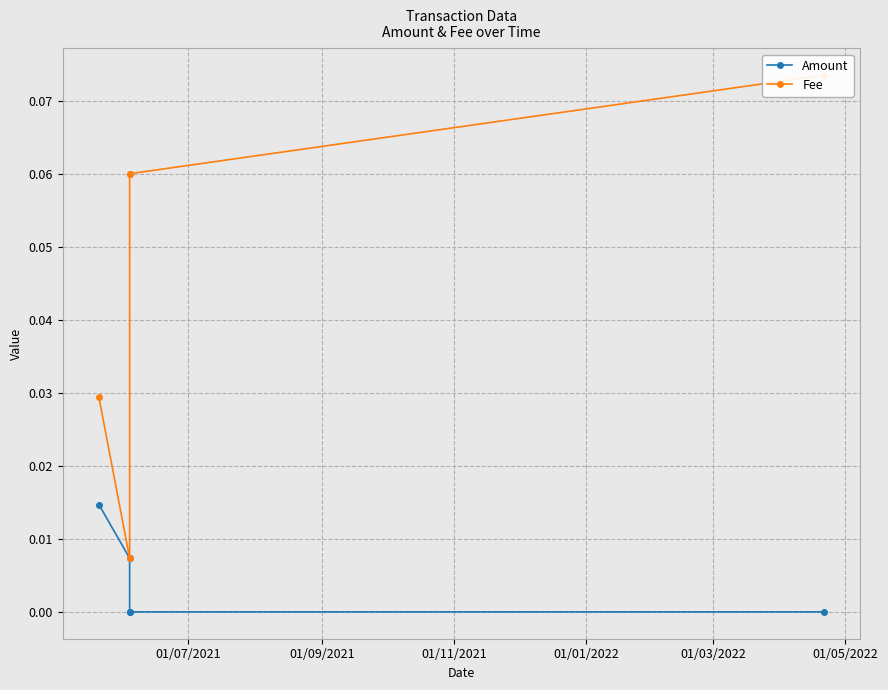

At how many categories does at least one series exceed 0?

5